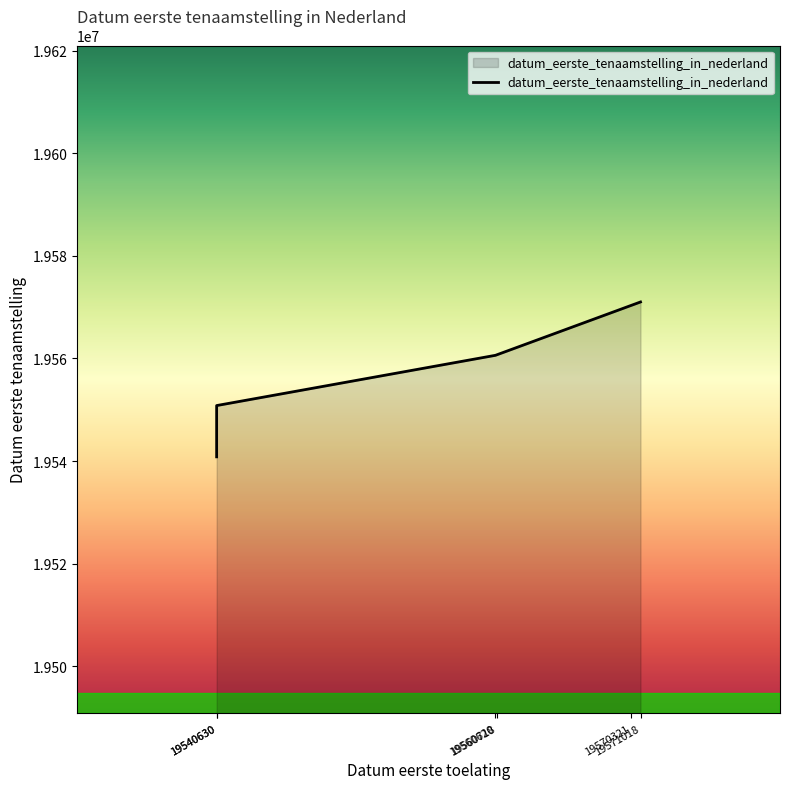

What is the greatest value displayed?

19571018